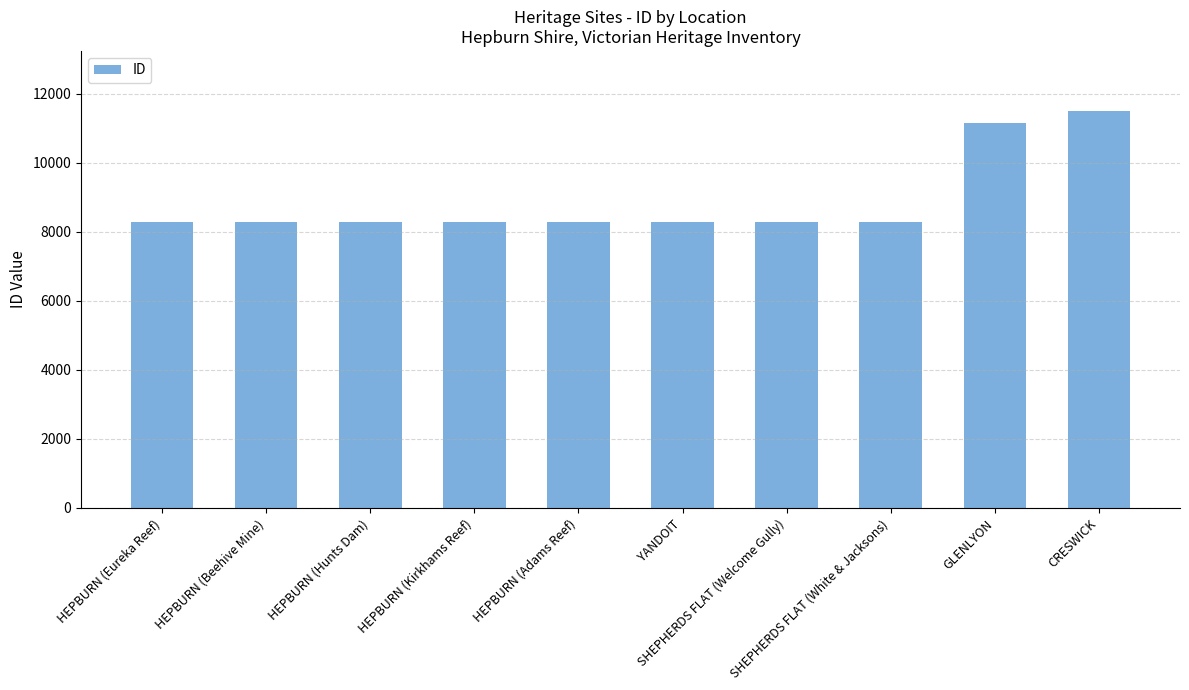

What is the value of the 10th bar from the left?

11515